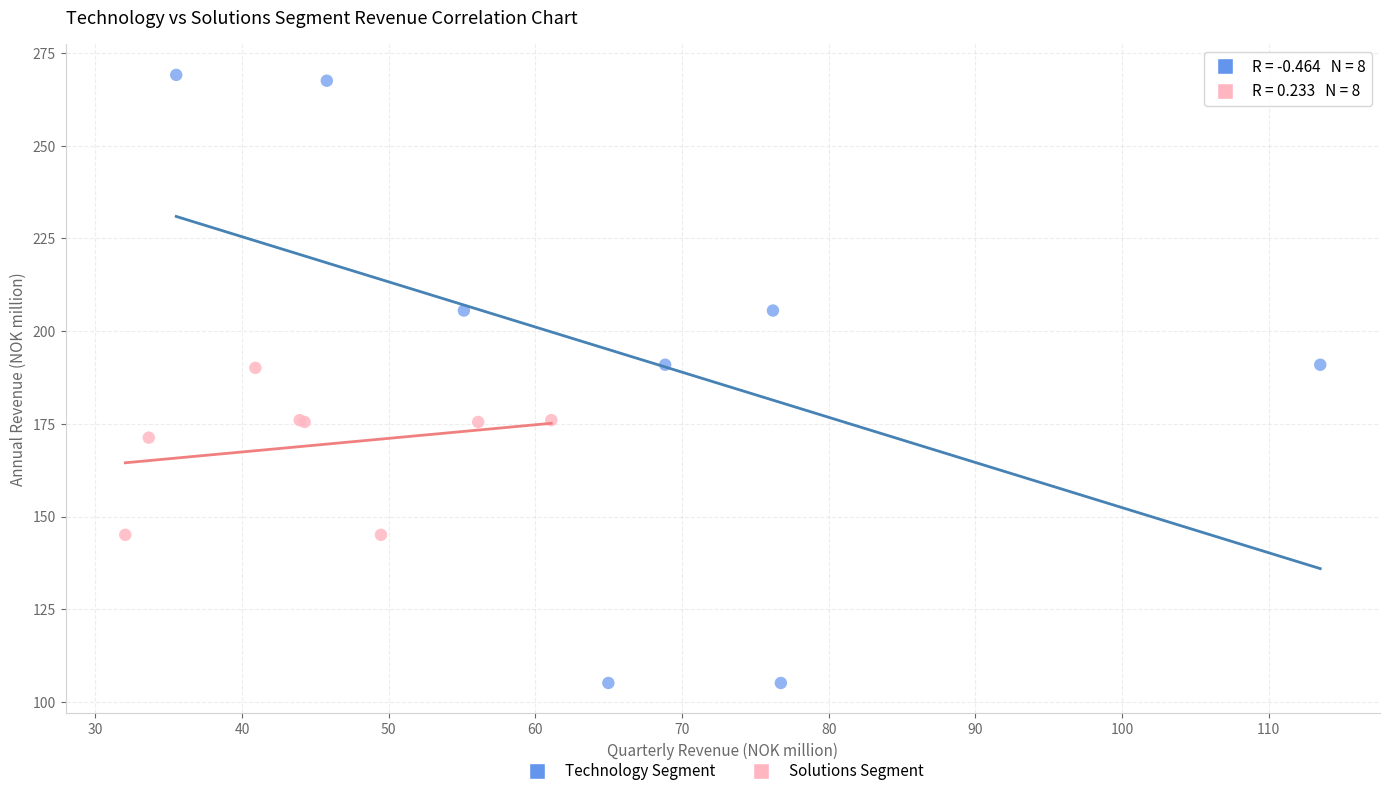

What are all the series names shown in the legend?

Technology Segment, Solutions Segment